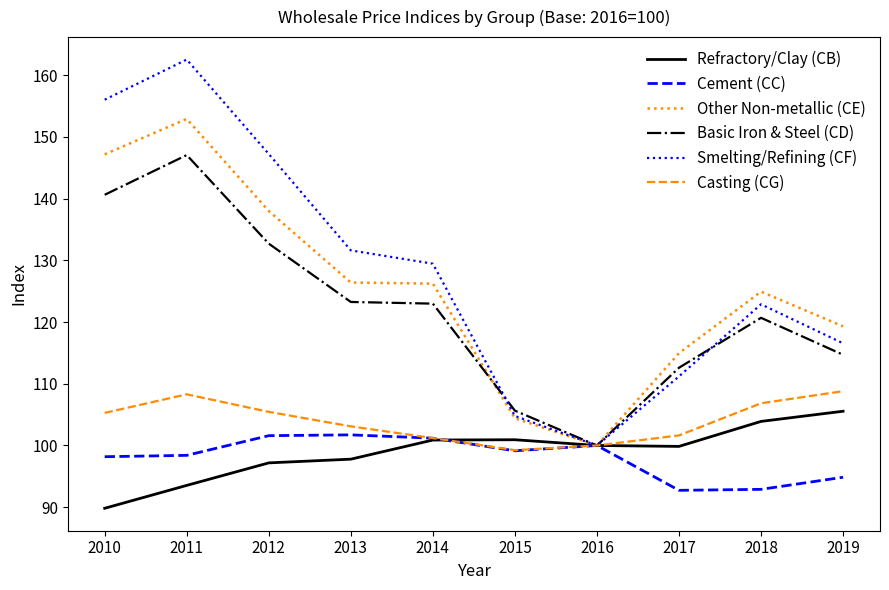

Between 2016 and 2018, which series saw the biggest shift?

Other Non-metallic (CE)